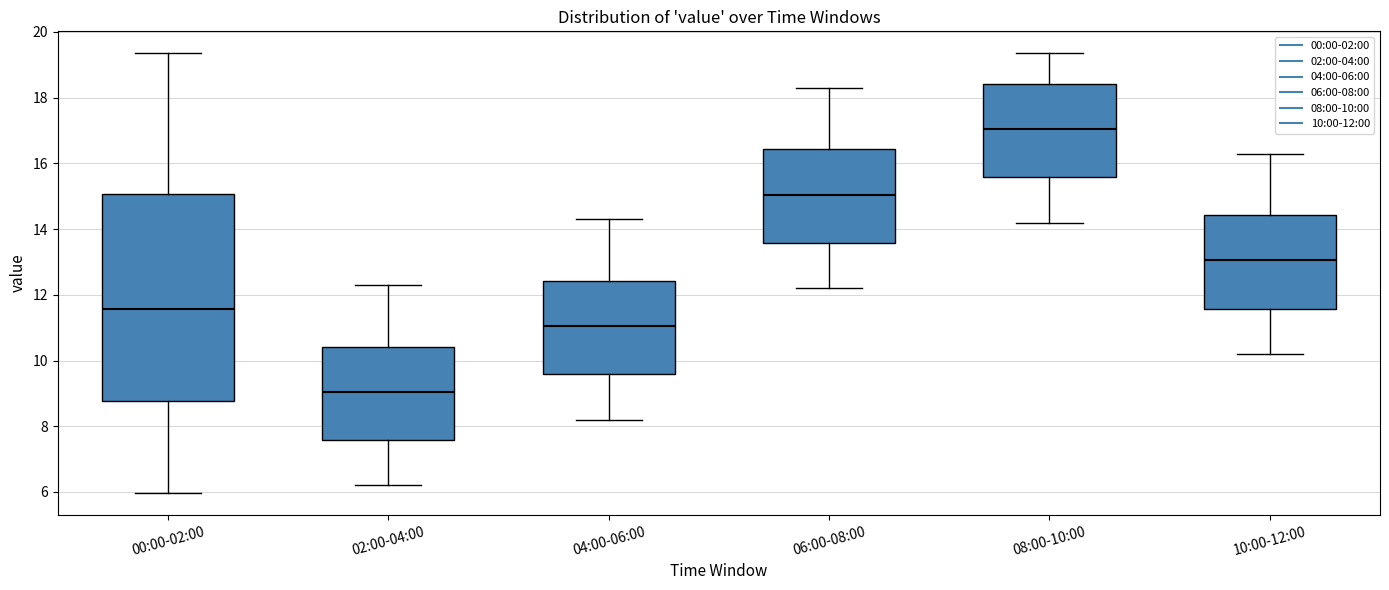

Reading left to right, transcribe this box plot: for each box, give where its median line is, the range the box spans, and where its two whiskers end, as read against the y-axis. The values are not printed on the chart, so give them approximately, as read against the axis.

00:00-02:00: median 11.6, box 8.8 to 15.0, whiskers 6.0 to 19.4
02:00-04:00: median 9.0, box 7.6 to 10.4, whiskers 6.2 to 12.4
04:00-06:00: median 11.0, box 9.6 to 12.4, whiskers 8.2 to 14.4
06:00-08:00: median 15.0, box 13.6 to 16.4, whiskers 12.2 to 18.4
08:00-10:00: median 17.0, box 15.6 to 18.4, whiskers 14.2 to 19.4
10:00-12:00: median 13.0, box 11.6 to 14.4, whiskers 10.2 to 16.4